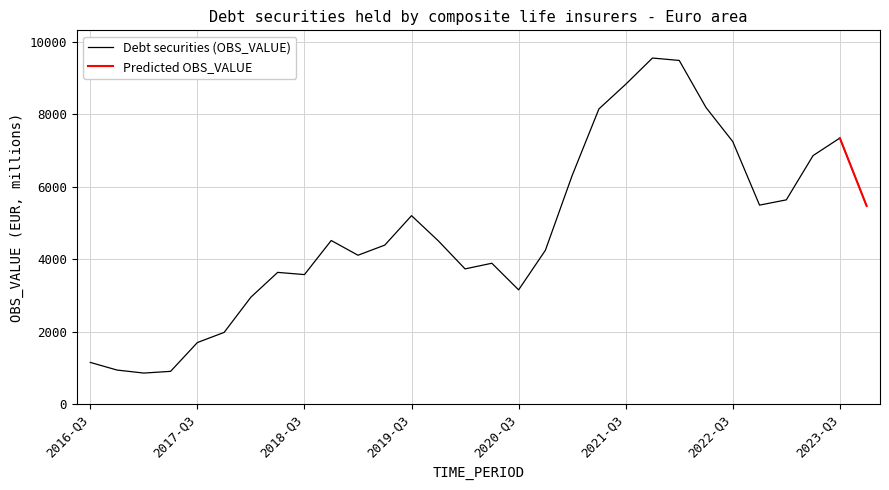

Is it true that the value at 2021-Q1 is 6312.0?

True